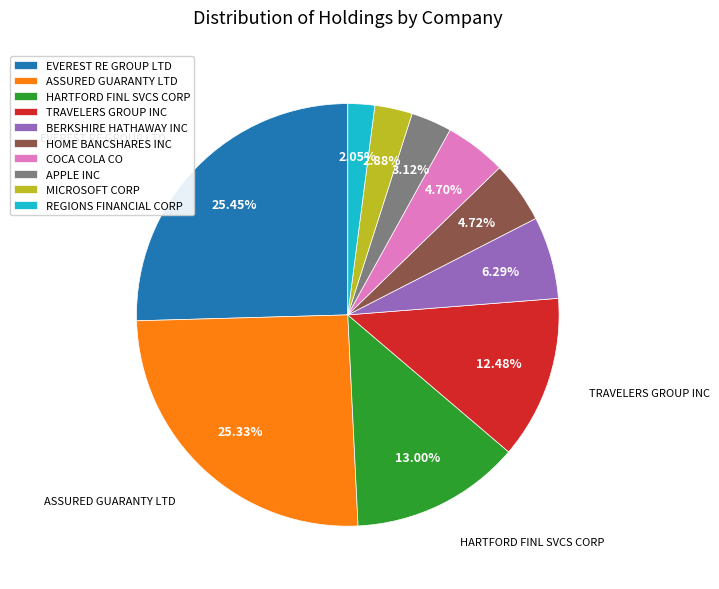

Which category has the smallest portion of the pie?

REGIONS FINANCIAL CORP